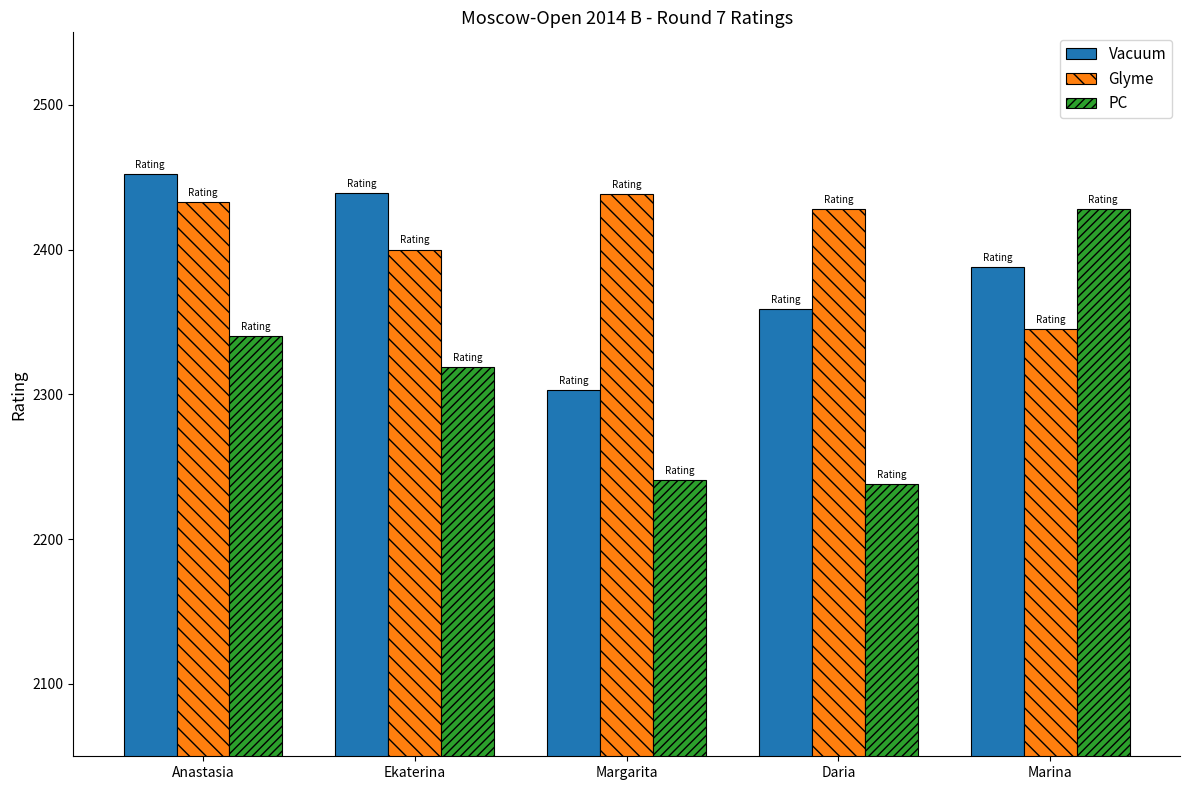

Count the number of categories in the chart.

5